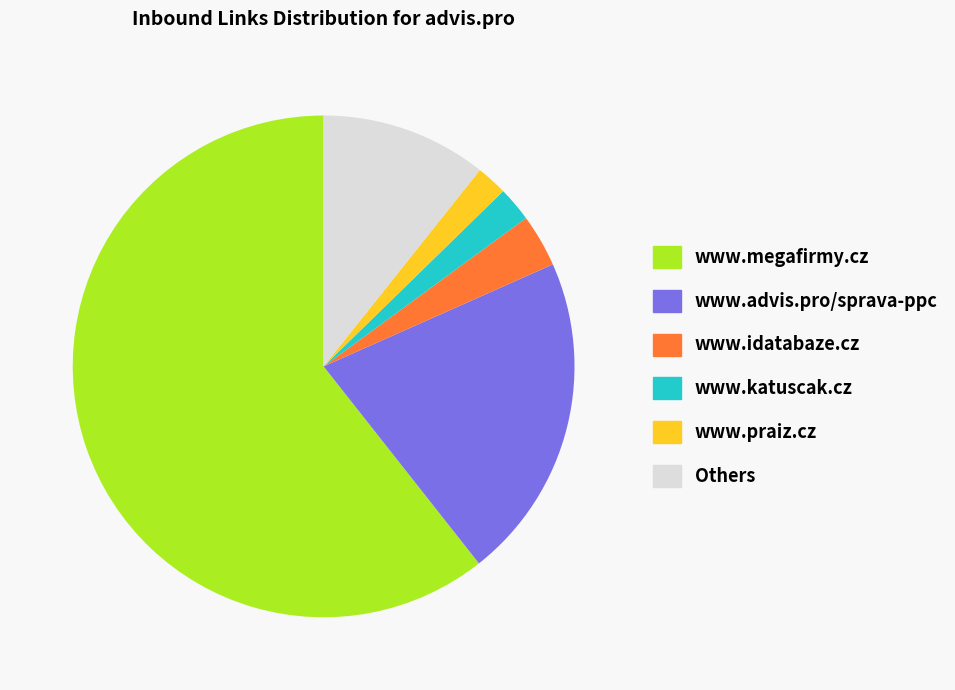

Approximately how many times larger is the value at www.katuscak.cz compared to www.praiz.cz?

1.1